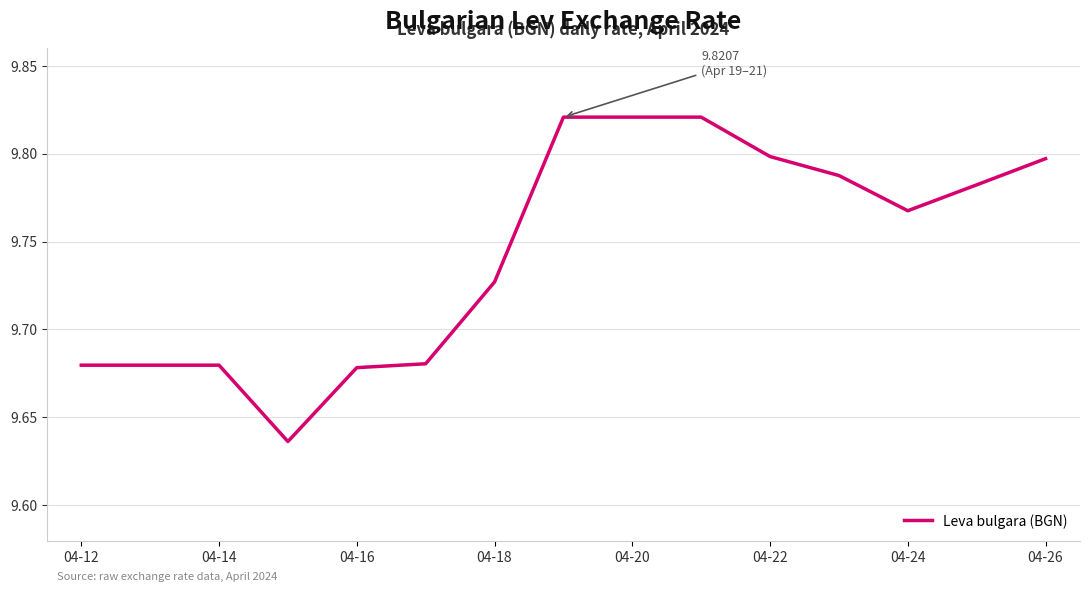

Does the chart display data point markers on the line(s)?

No